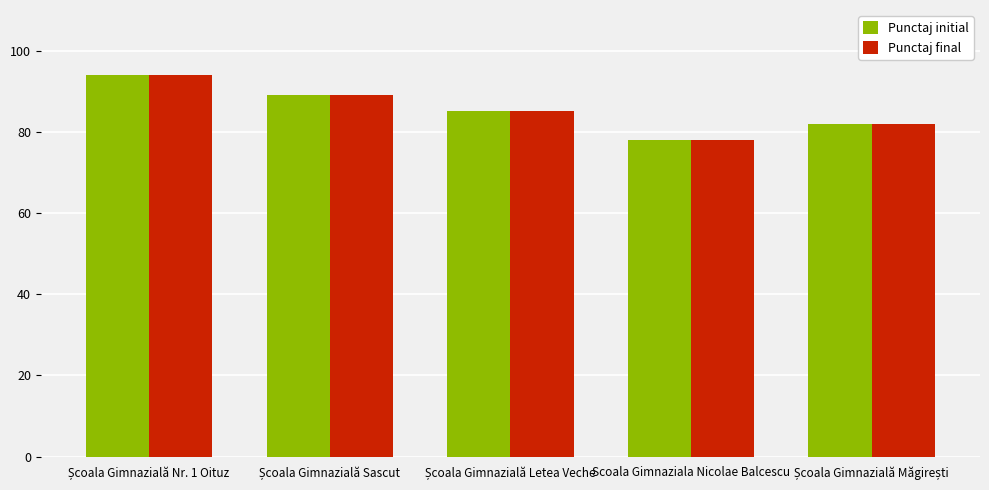

How many Punctaj initial values are between 82 and 89?

3